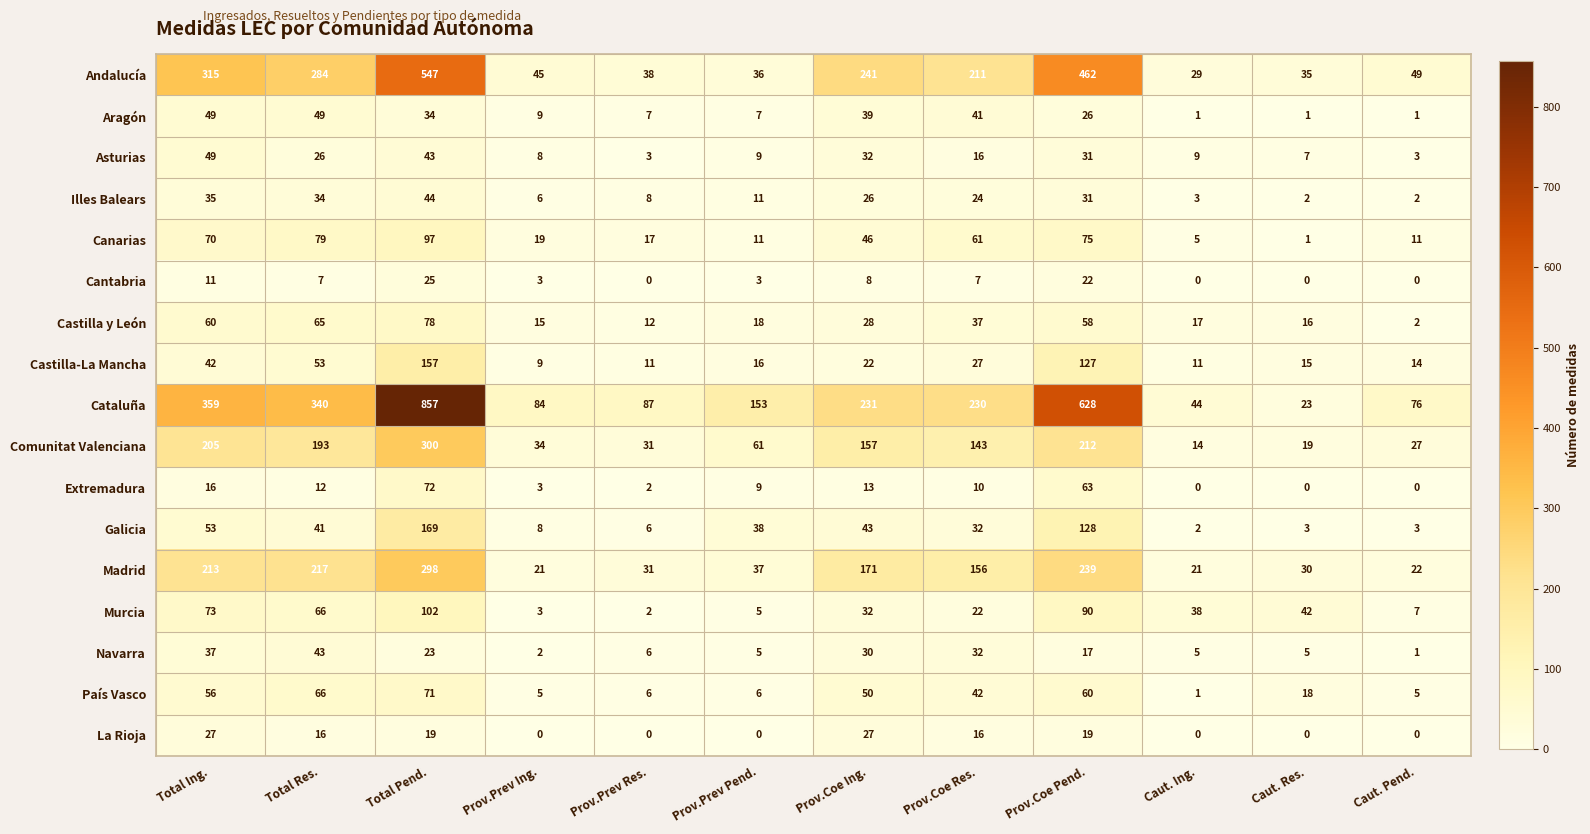

Rank the categories by Cataluña value from lowest to highest.

Caut. Res., Caut. Ing., Caut. Pend., Prov.Prev Ing., Prov.Prev Res., Prov.Prev Pend., Prov.Coe Res., Prov.Coe Ing., Total Res., Total Ing., Prov.Coe Pend., Total Pend.